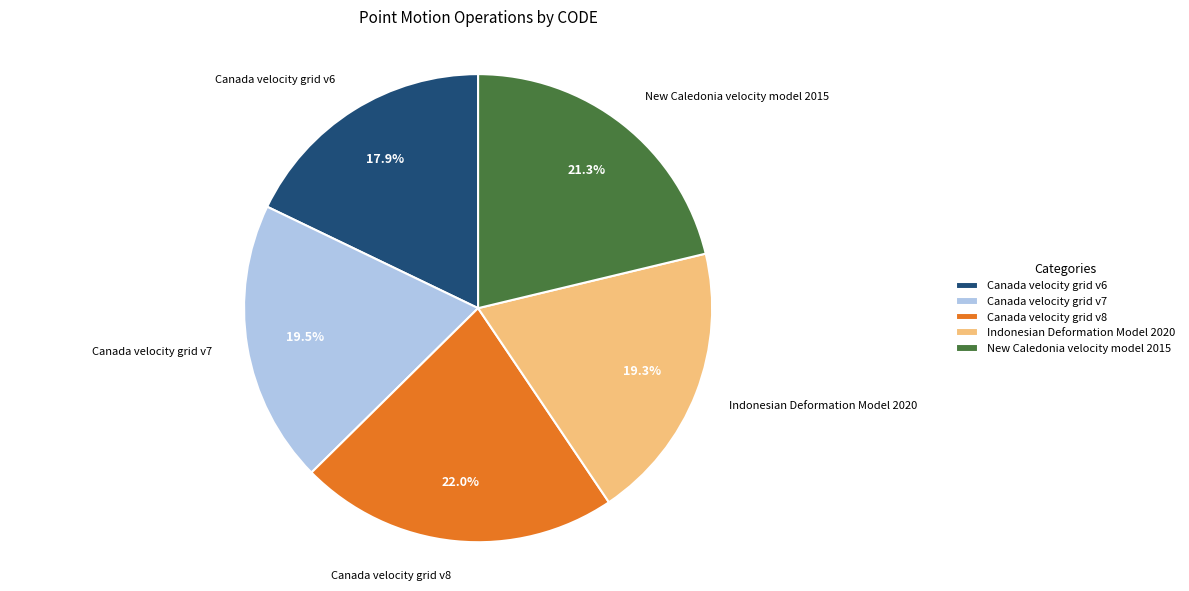

Between New Caledonia velocity model 2015 and Canada velocity grid v6, which is larger?

New Caledonia velocity model 2015